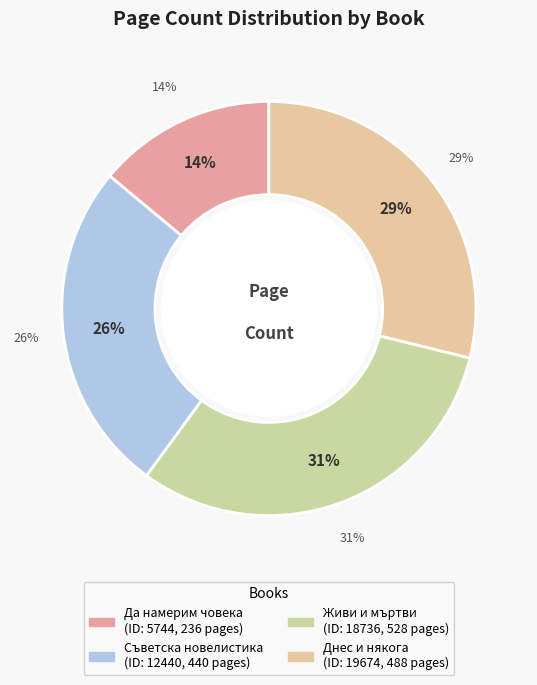

Rank the categories by value from highest to lowest.

18736, 19674, 12440, 5744